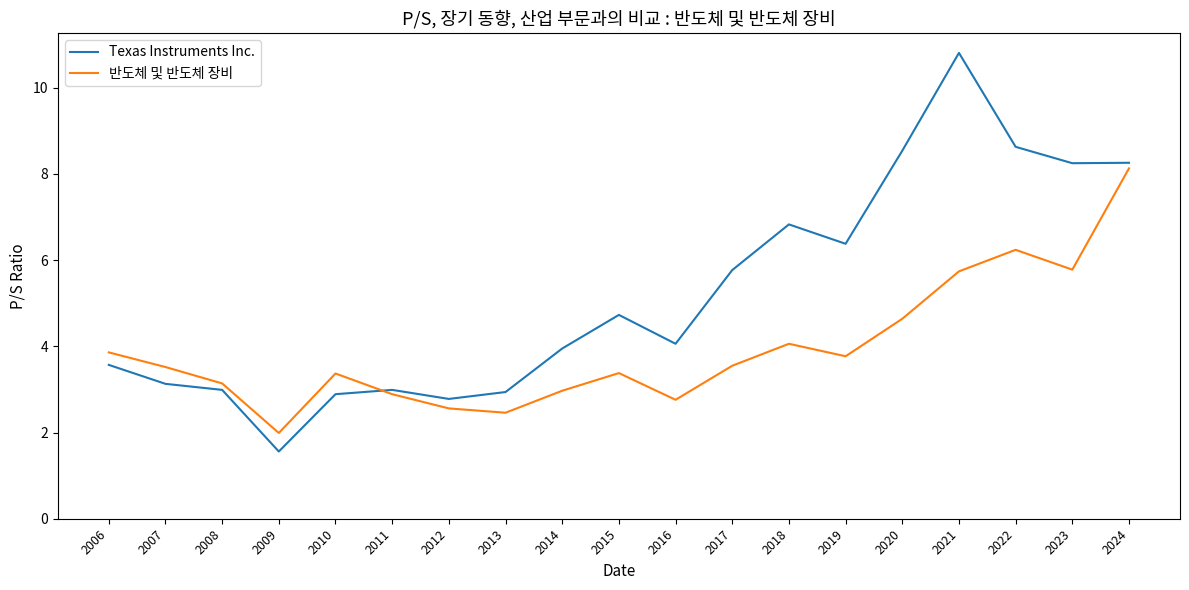

How many series are shown in this chart?

2